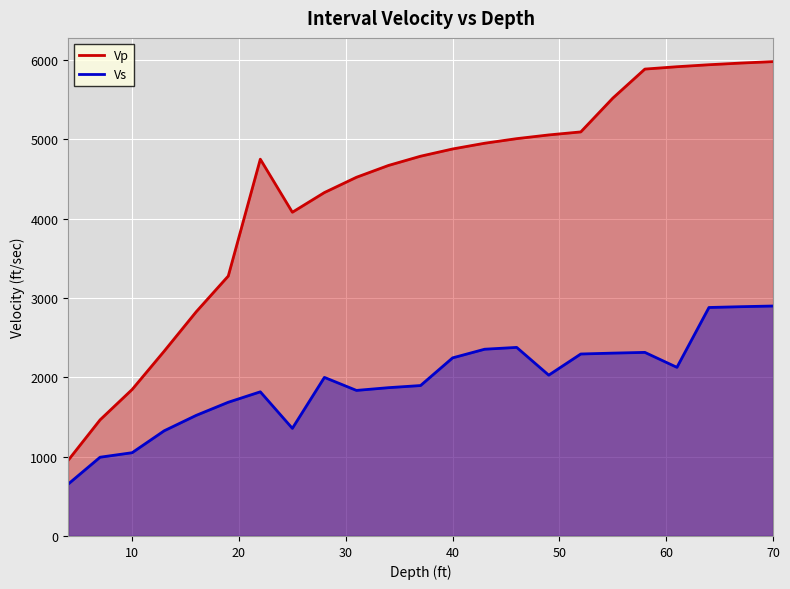

Which series has the widest spread of values?

Vp